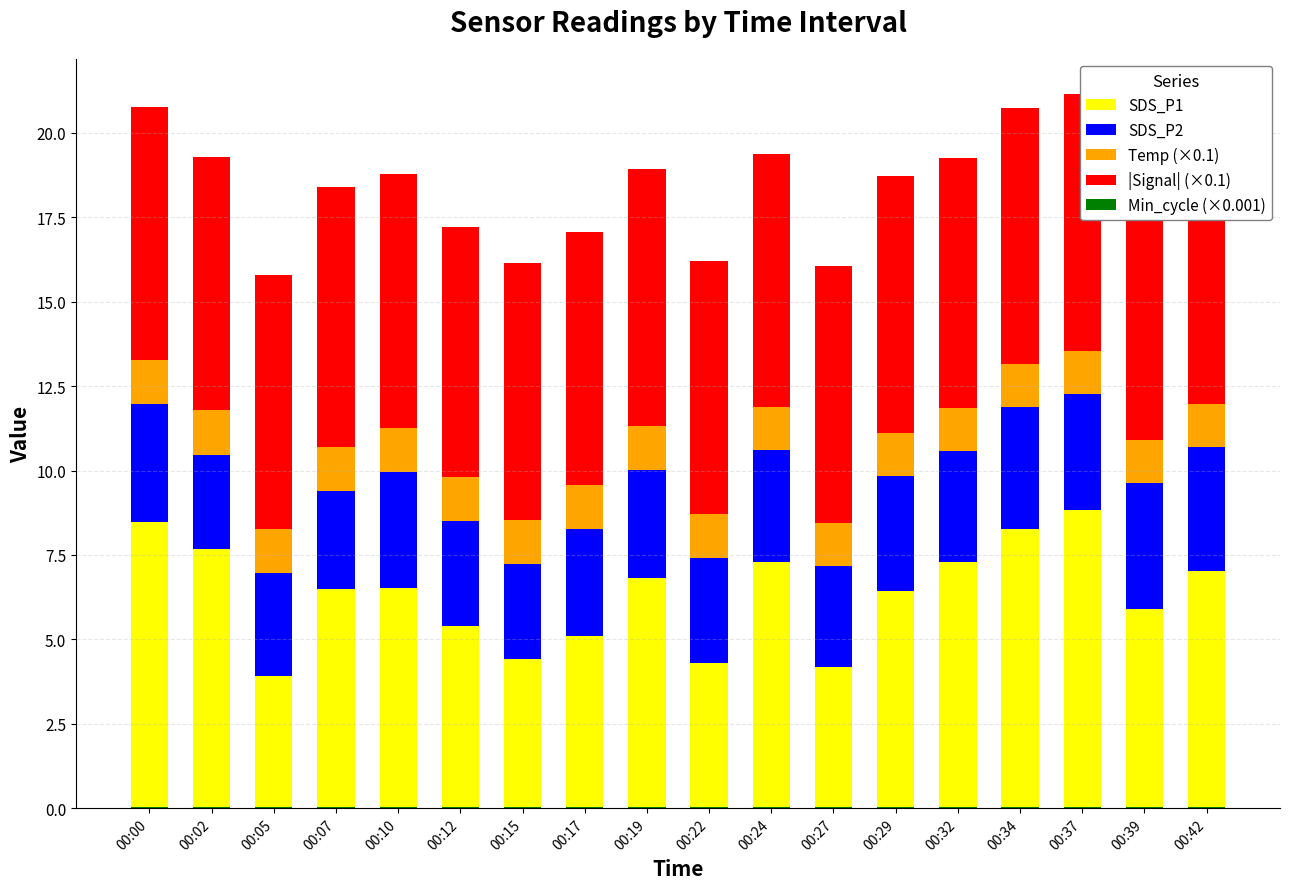

How many groups of bars are there?

18